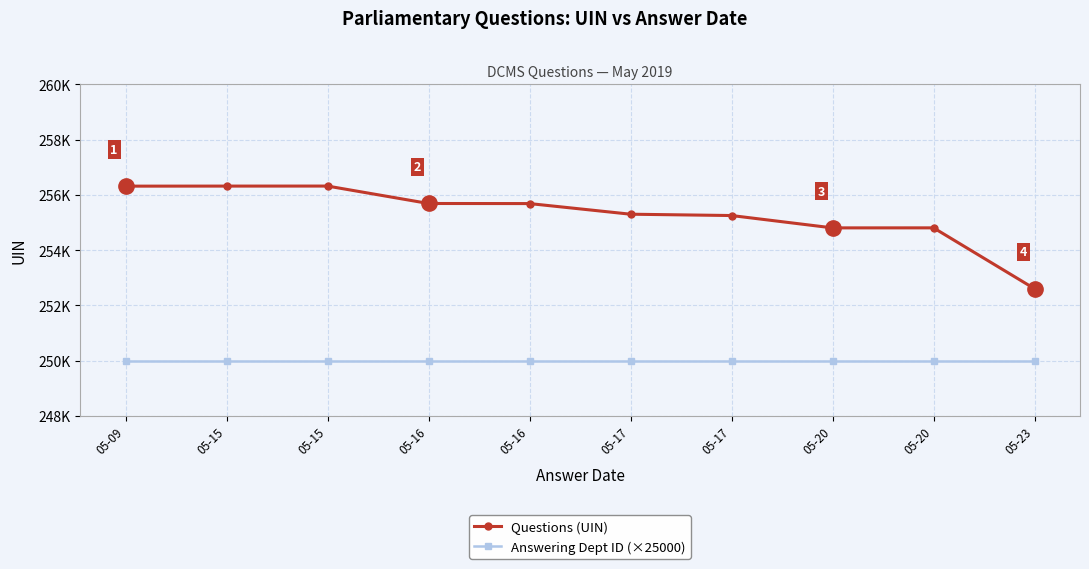

Is this an area chart (filled region under the line)?

No